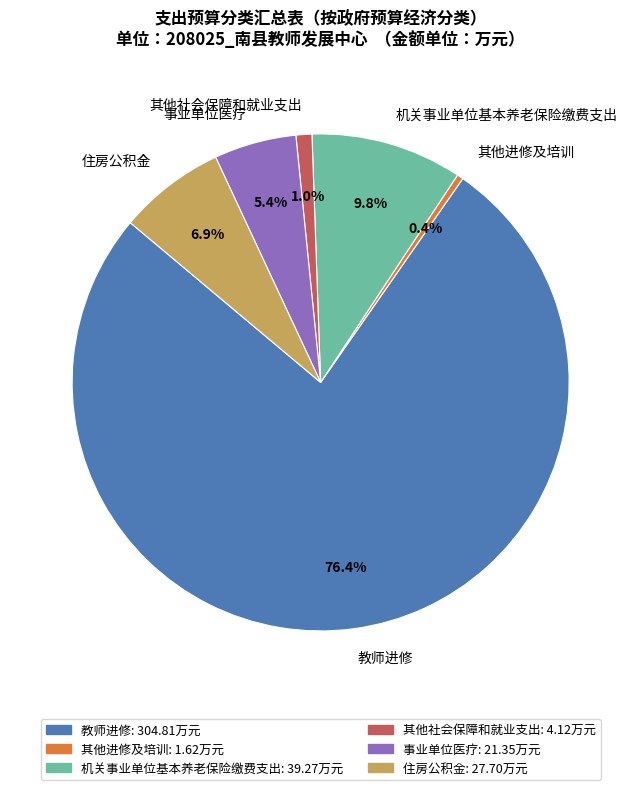

Is there a majority slice in this chart?

Yes